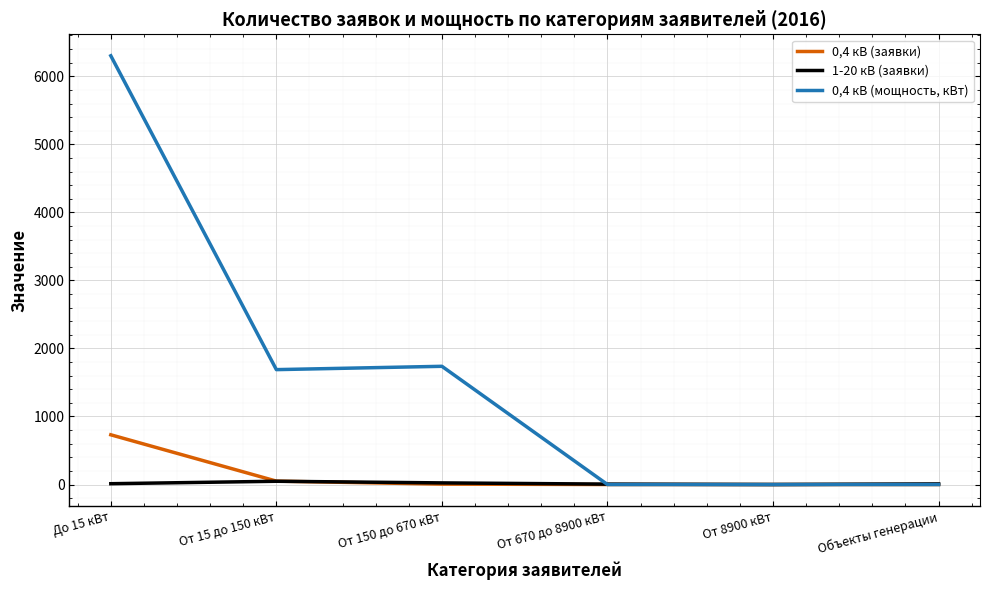

Is the value of 0,4 кВ (заявки) at От 670 до 8900 кВт greater than the value of 0,4 кВ (мощность, кВт) at От 15 до 150 кВт?

No